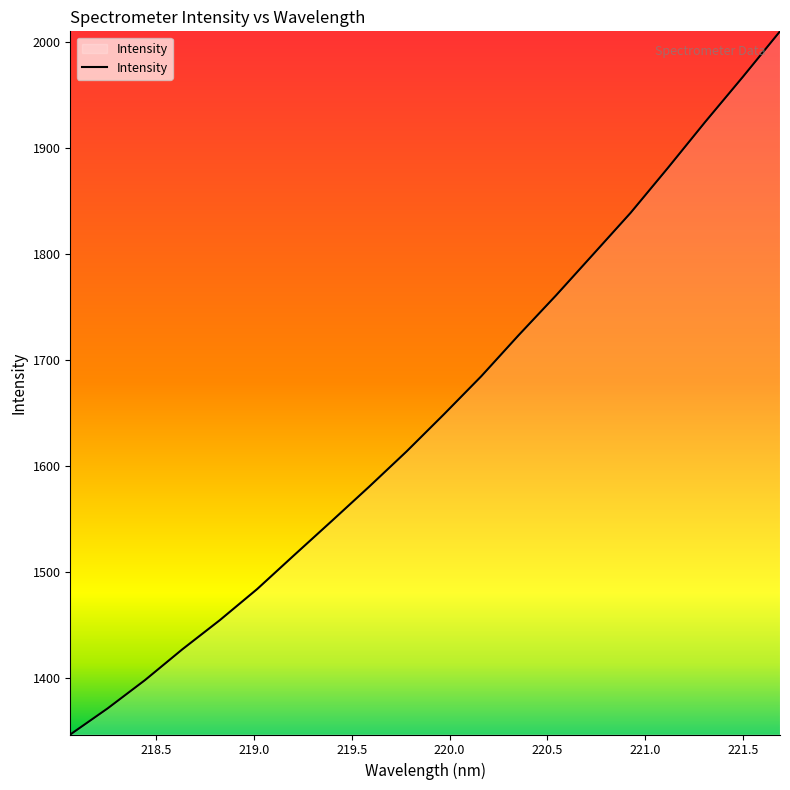

What is the sum of all values?

32979.7